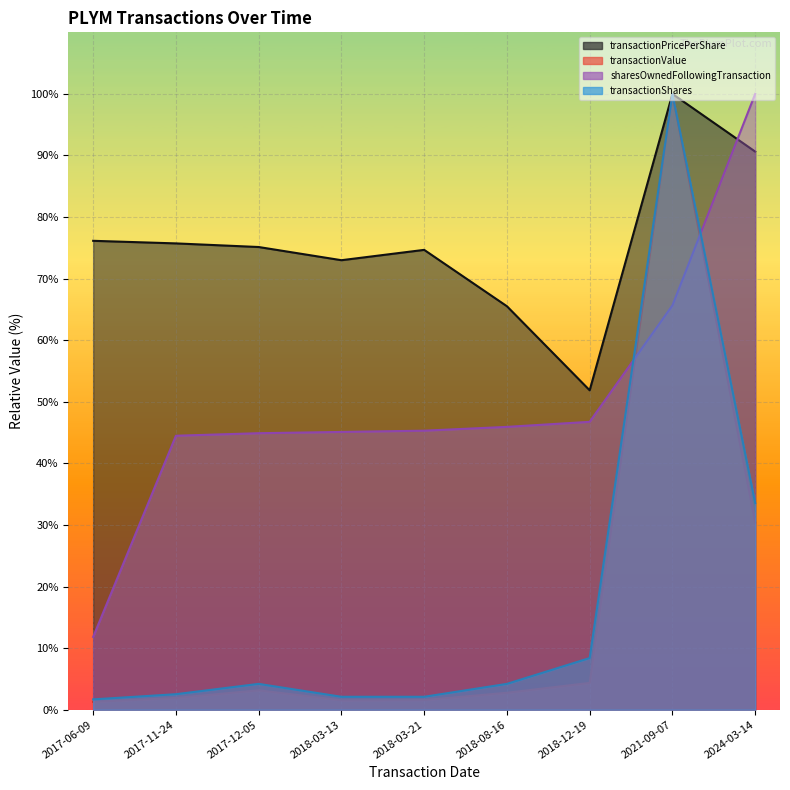

Count the number of categories in the chart.

9